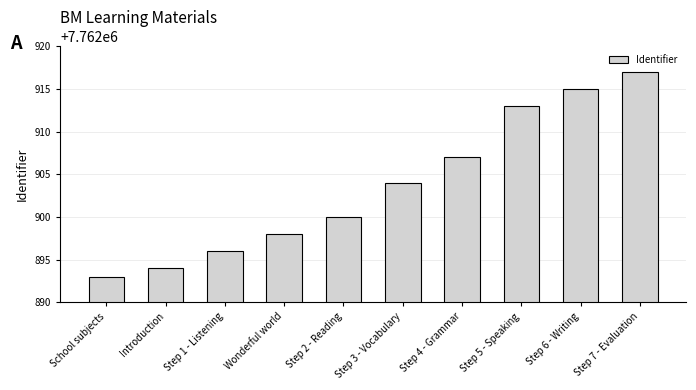

What is the minimum value shown in the chart?

7762893